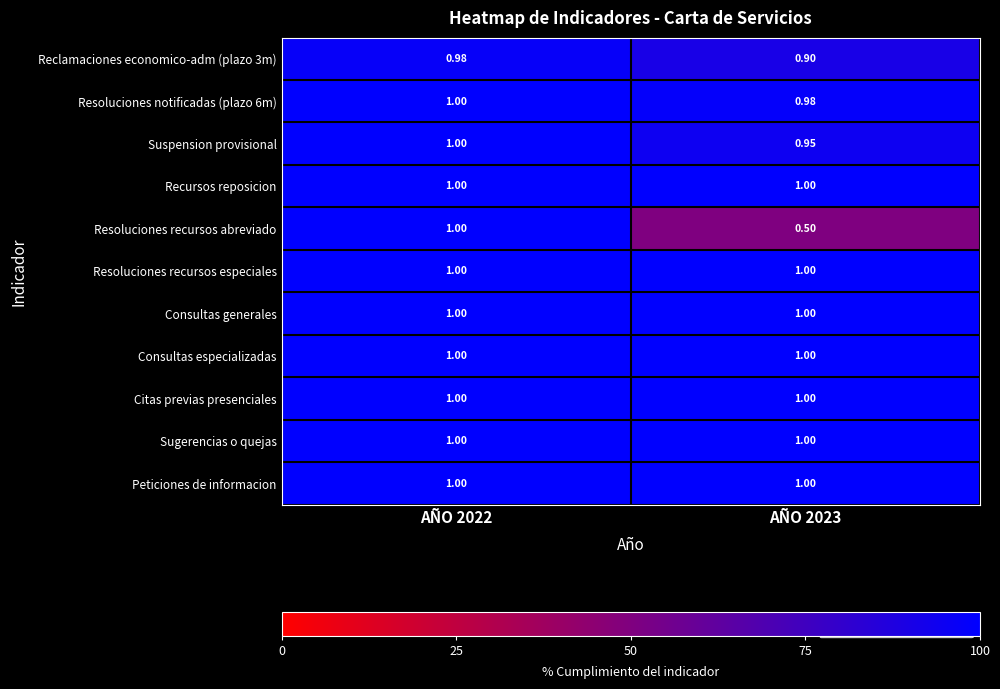

Count the number of categories in the chart.

2